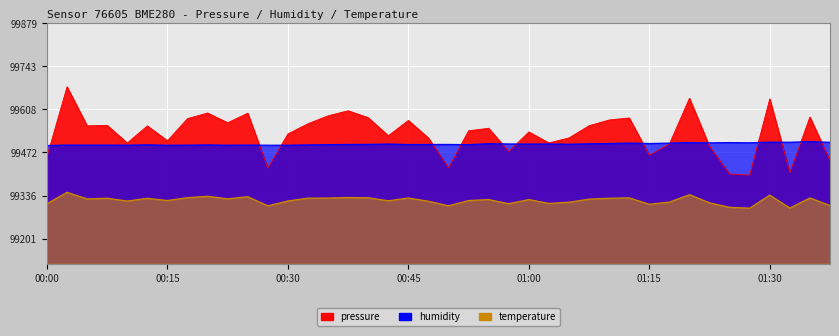

What position from the right is 00:18?

33